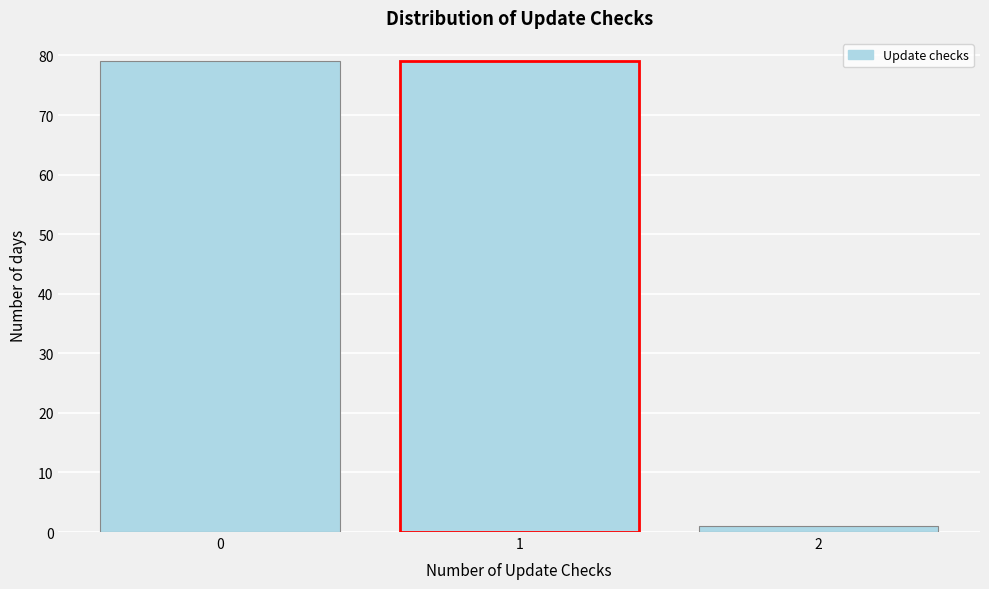

What is the height of the bar covering 1.5 to 2.5 on the x-axis? The values are not printed on the chart, so give them approximately, as read against the axis.

1